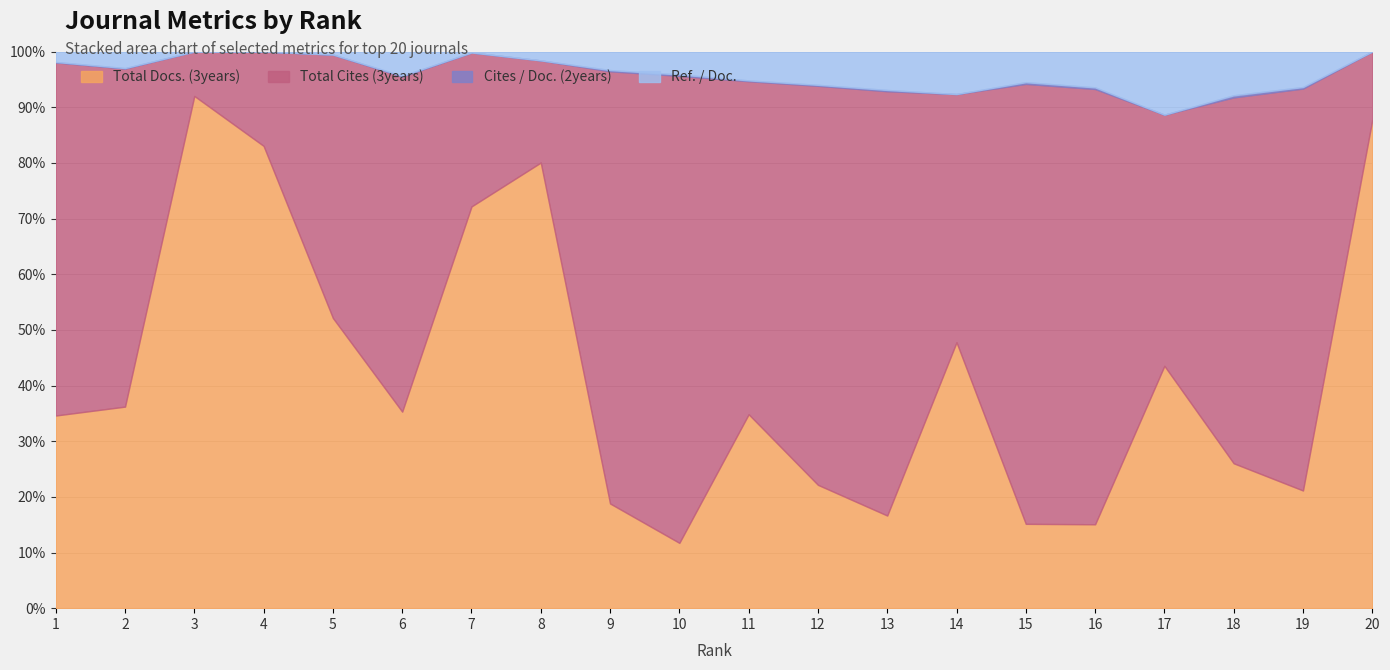

How many interior local valleys does the Total Docs. (3years) series have?

6